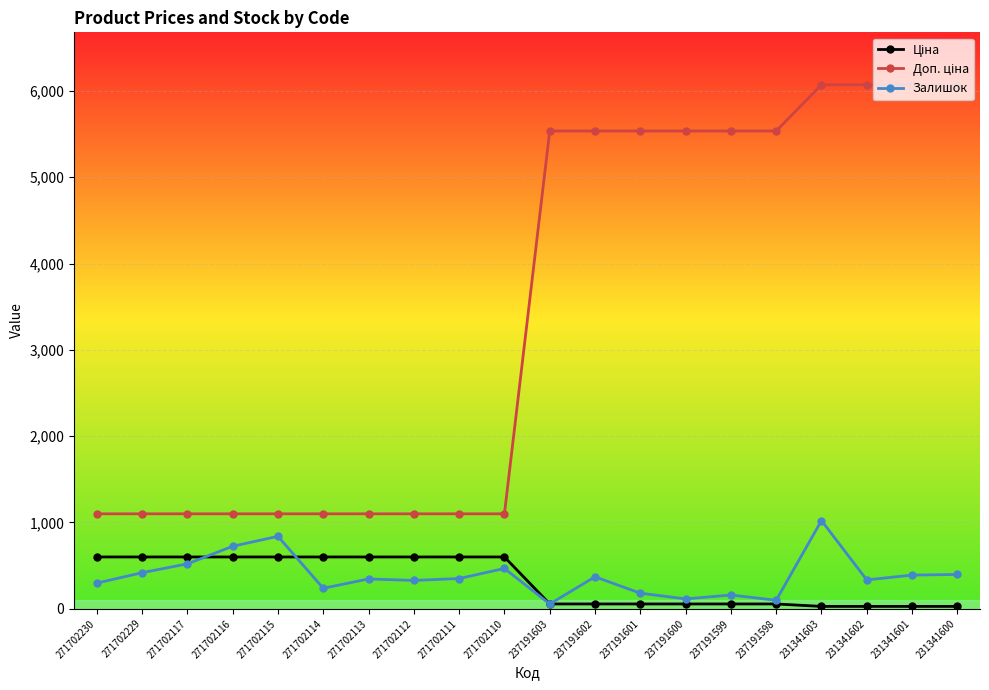

At how many categories does at least one series exceed 5948?

4